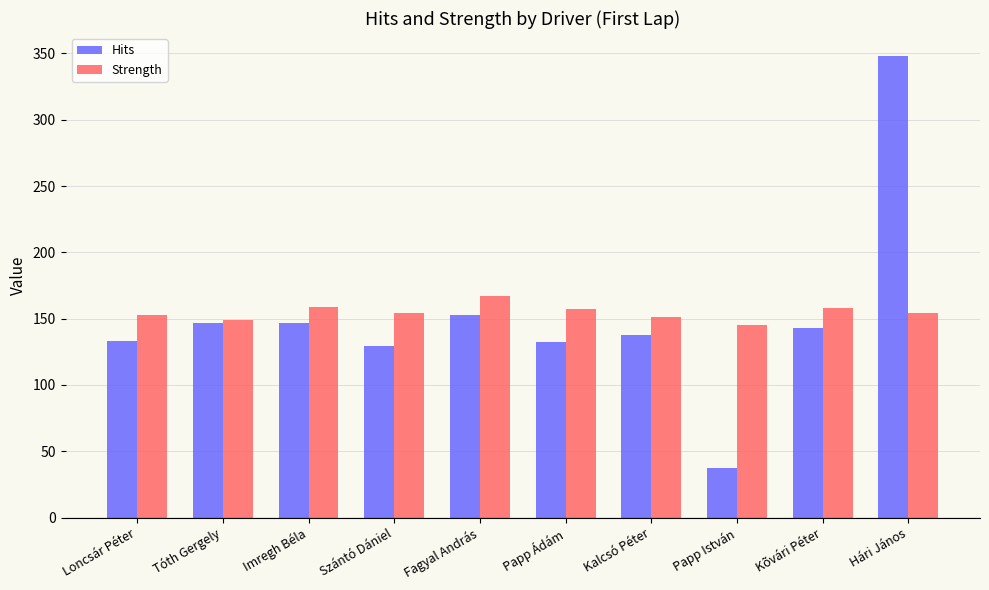

List the series in order of their peak value, lowest first.

Strength, Hits